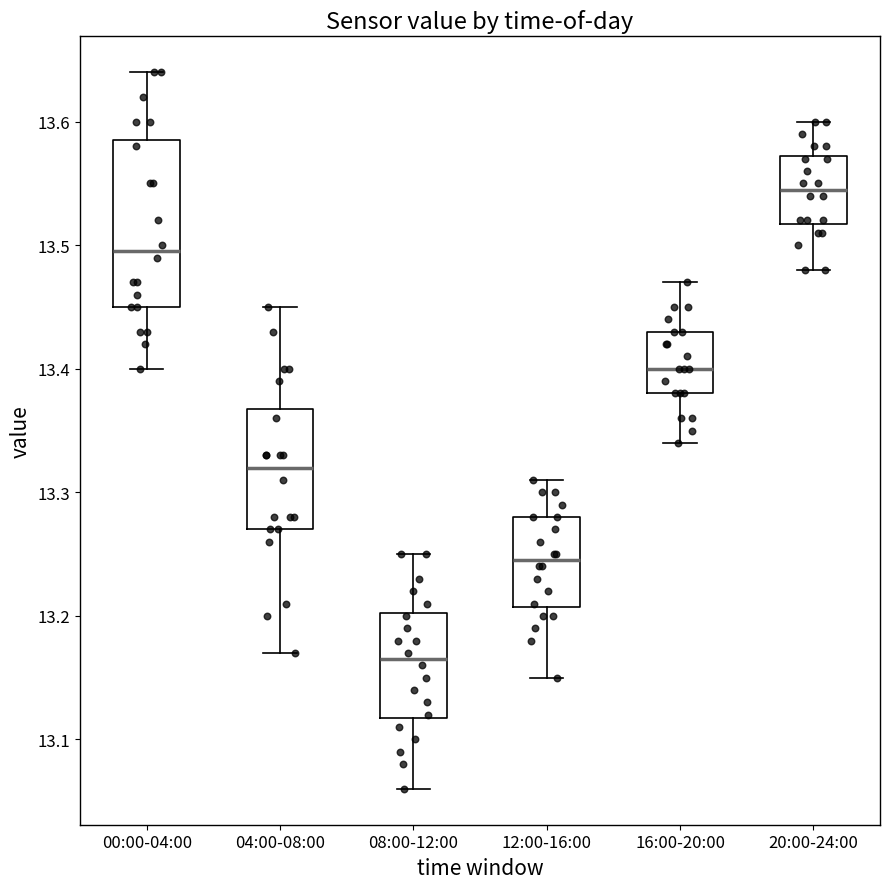

Comparing the boxes themselves (not the whiskers), which one is the tallest?

00:00-04:00